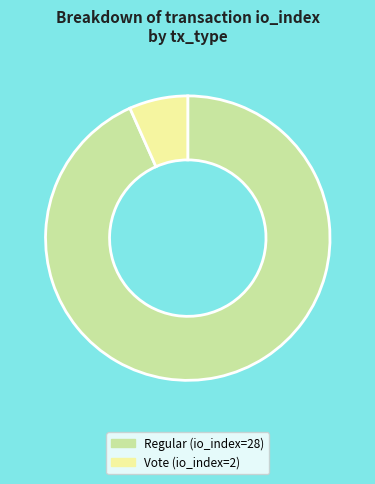

True or false: Vote (io_index=2) accounts for 7% of the total.

True